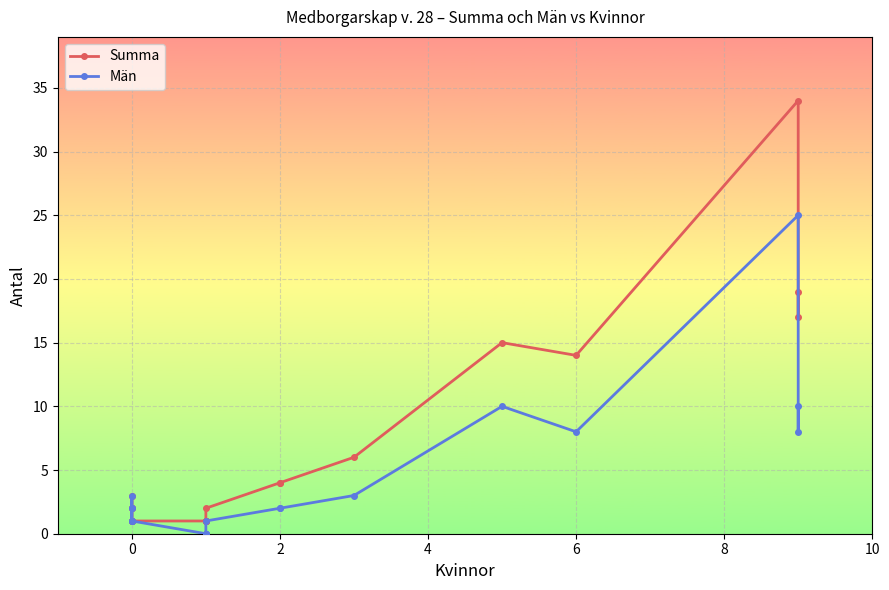

Which series has the widest spread of values?

Summa